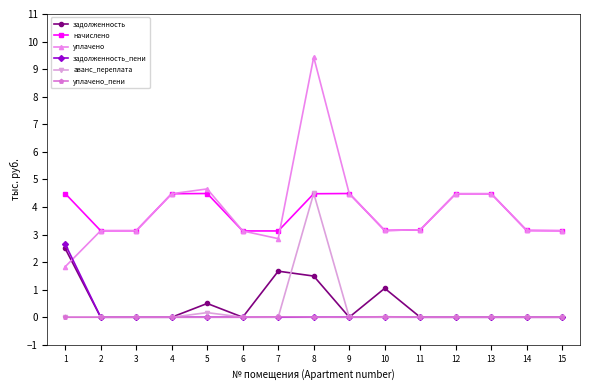

What is the difference between the maximum and minimum values in the начислено series?

1.4